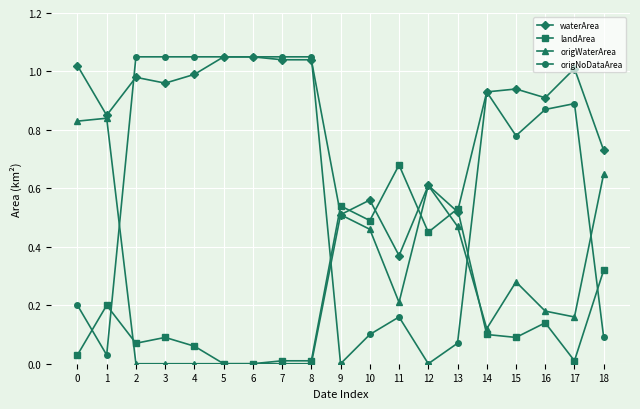

Between 14 and 18, which series saw the biggest shift?

origNoDataArea